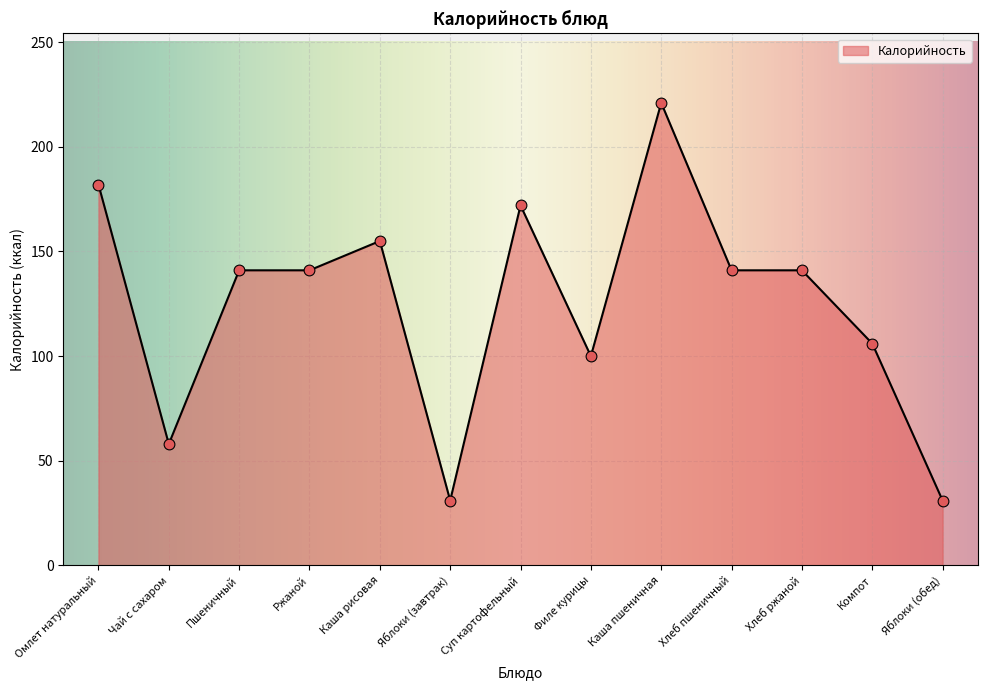

Between Омлет натуральный and Яблоки (завтрак), which is larger?

Омлет натуральный